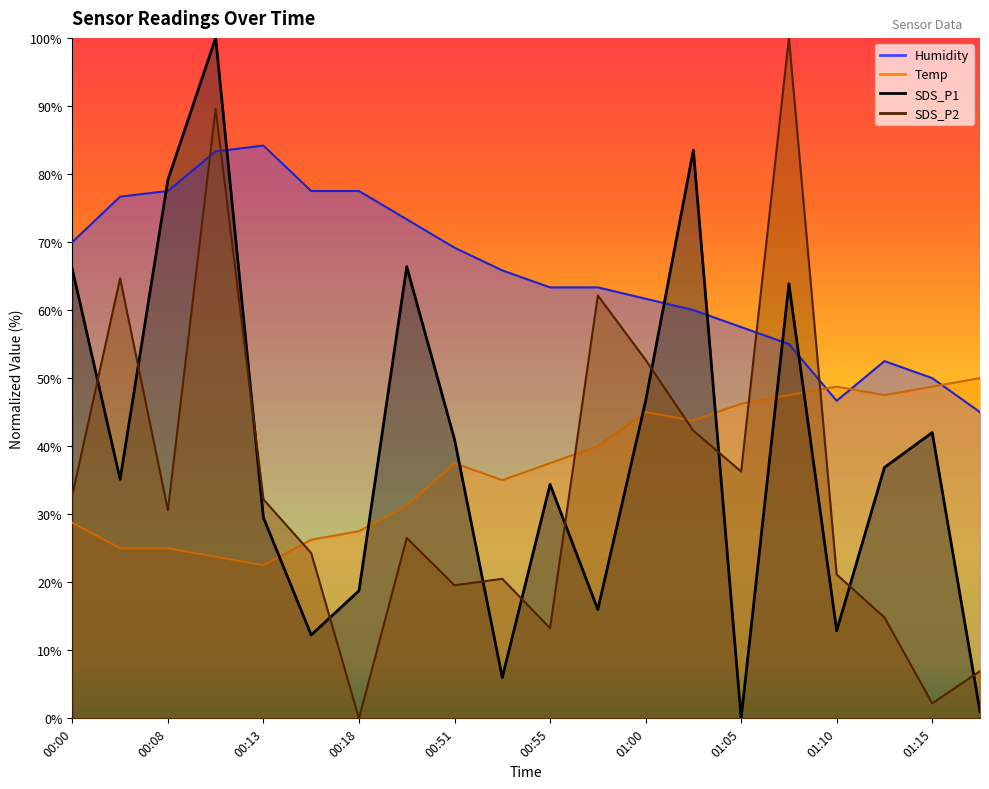

True or false: SDS_P2 and Humidity intersect in this chart.

True